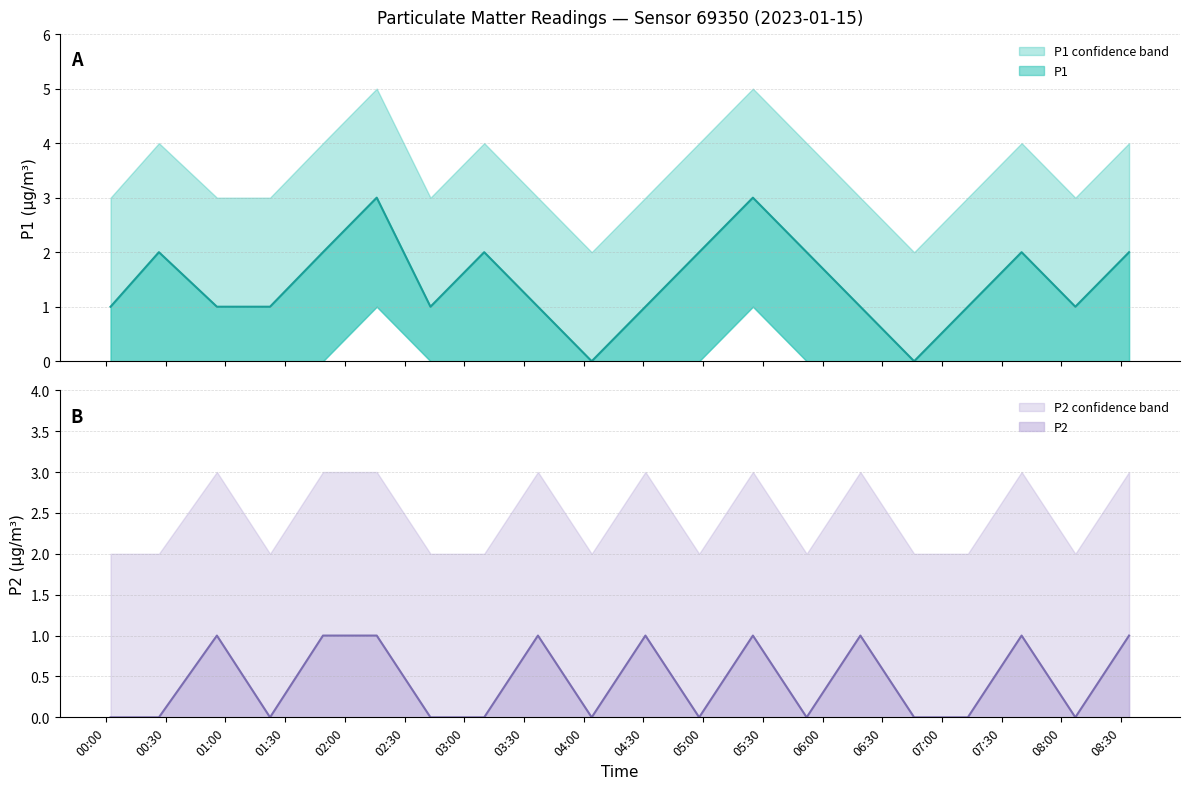

What is the label of the 2nd point from the left?

00:28